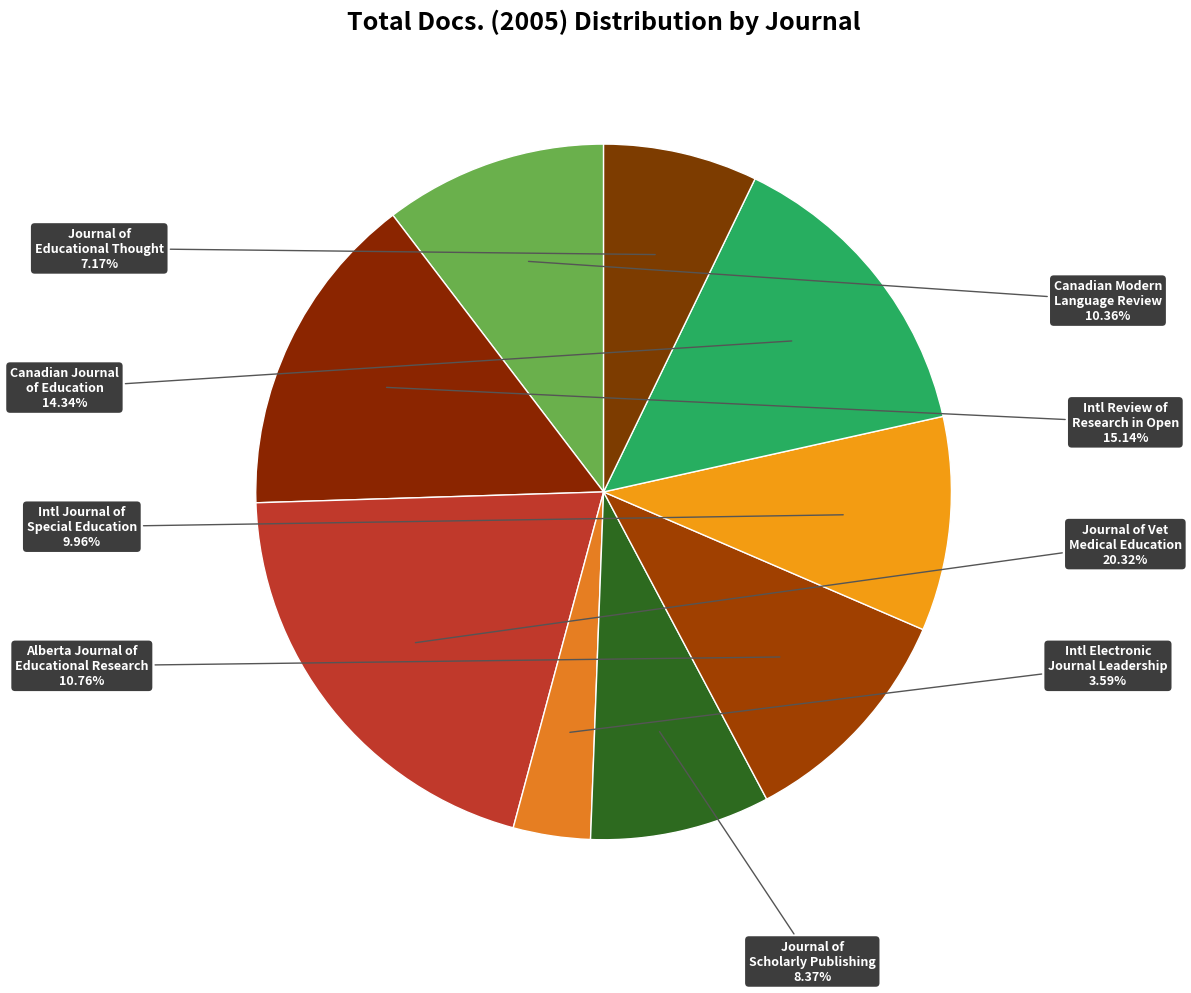

How many slices are in this pie chart?

9